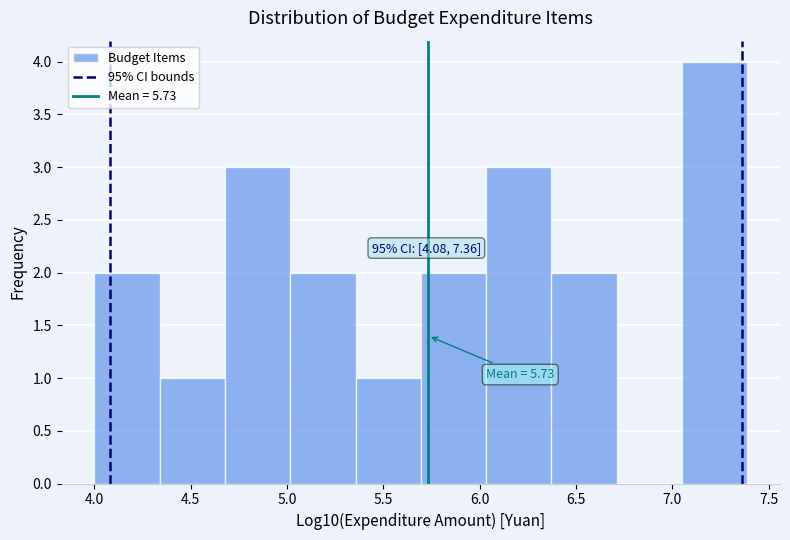

Which range on the x-axis has the tallest bar?

7.05 to 7.40